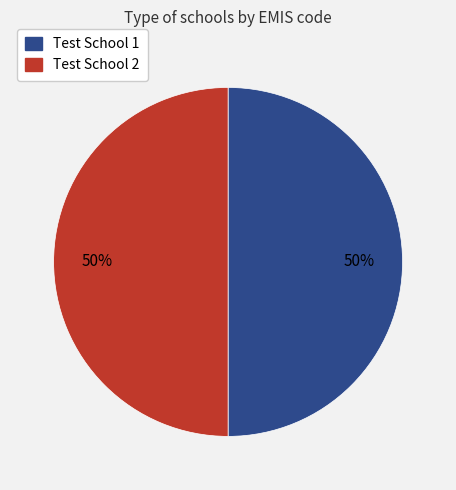

Do Test School 1 and Test School 2 together represent more than half of the pie?

Yes